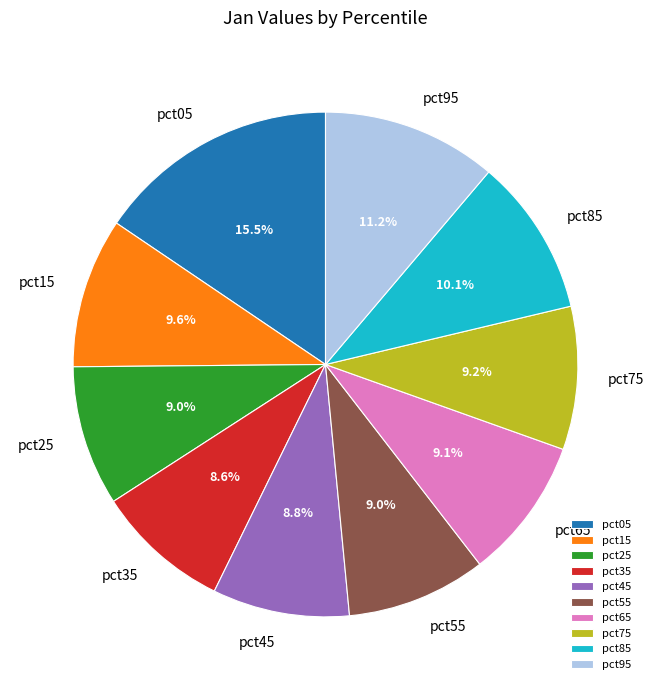

Is there any slice that represents more than half of the pie?

No